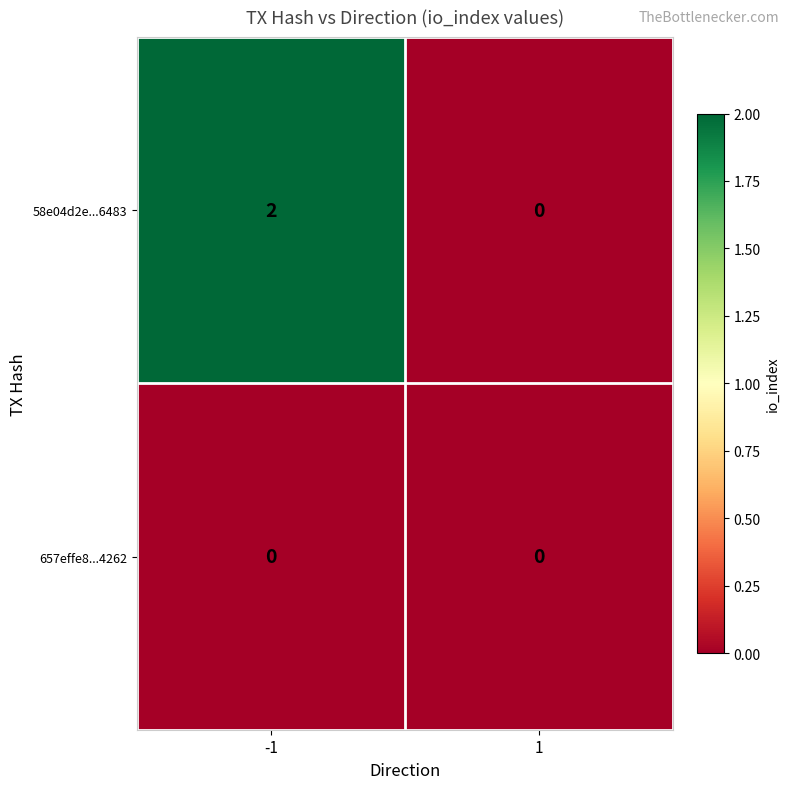

Which series has the widest spread of values?

58e04d2e...6483